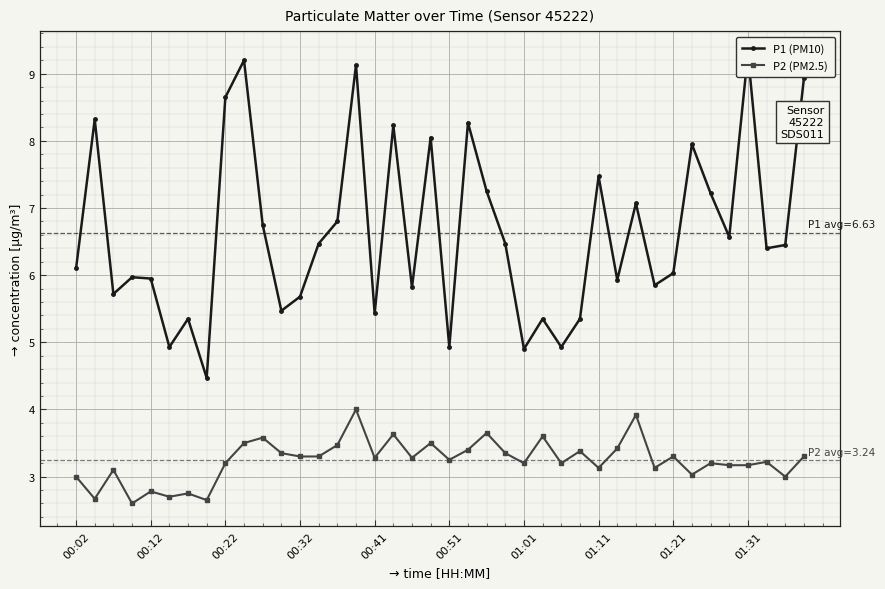

Which series has the largest total across all categories?

P1 (PM10)